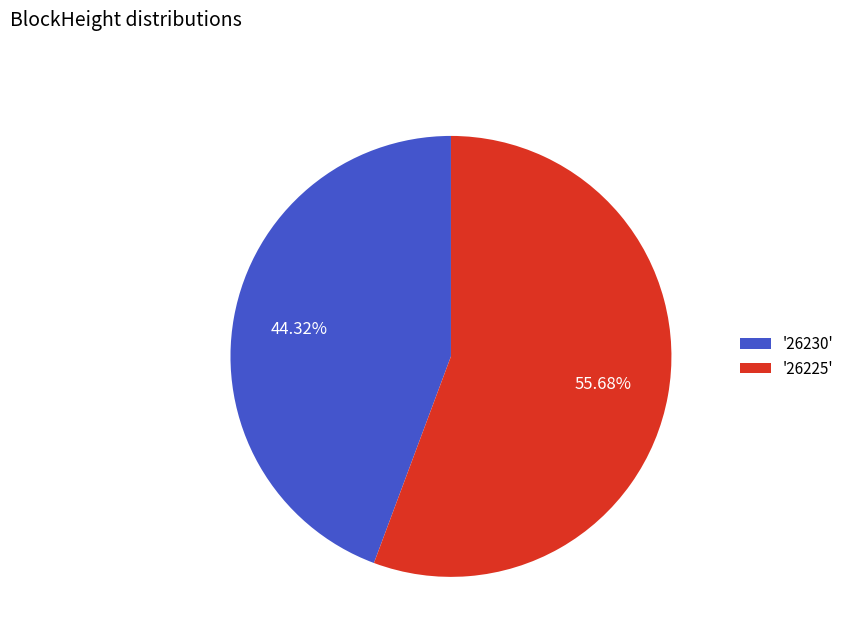

Does any single category account for the majority?

Yes